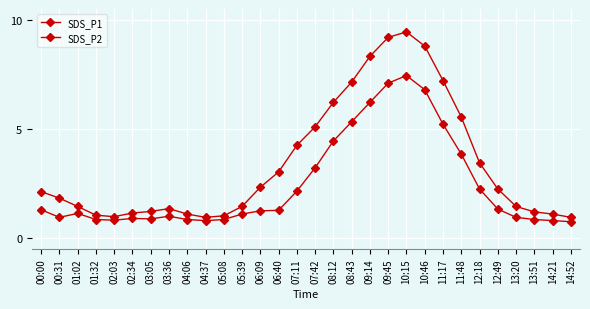

Which category has the highest value across all series?

10:15